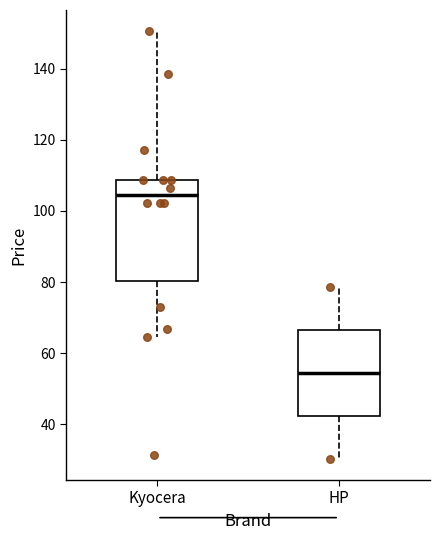

Comparing the boxes themselves (not the whiskers), which one is the tallest?

Kyocera